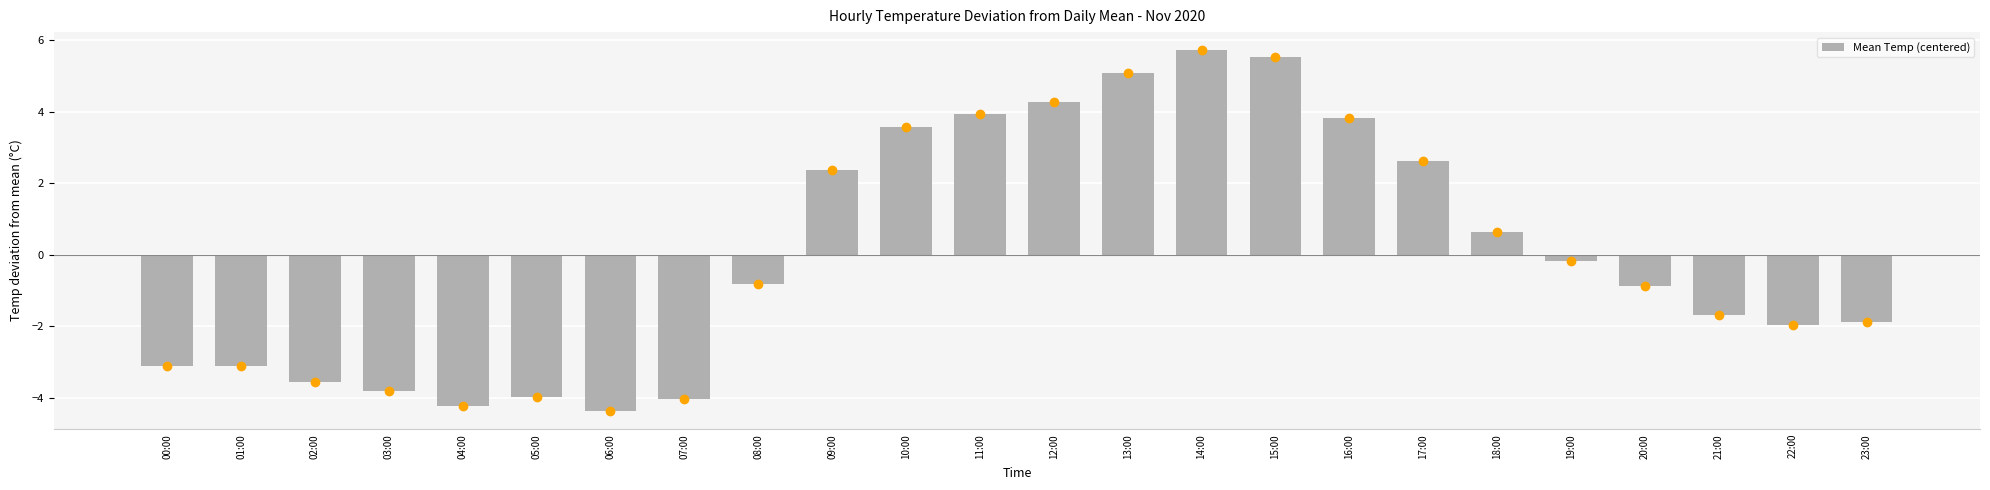

Does the chart contain any negative values?

Yes